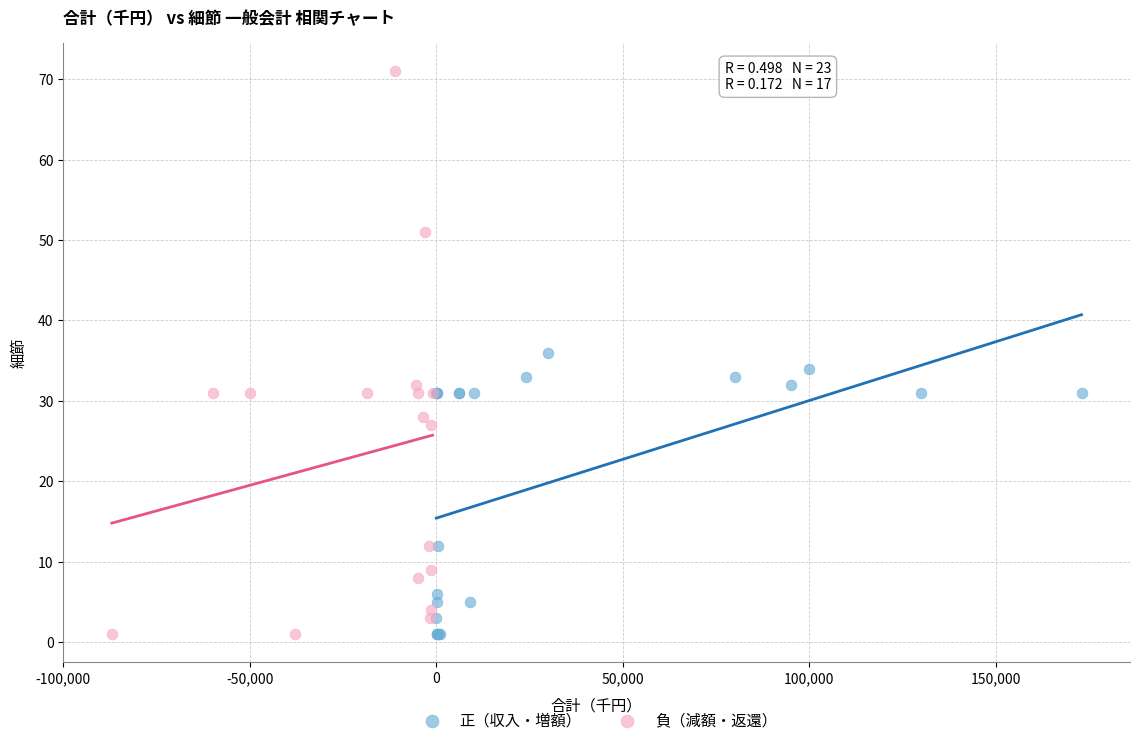

Which series has the widest spread of Y values?

負（減額・返還）